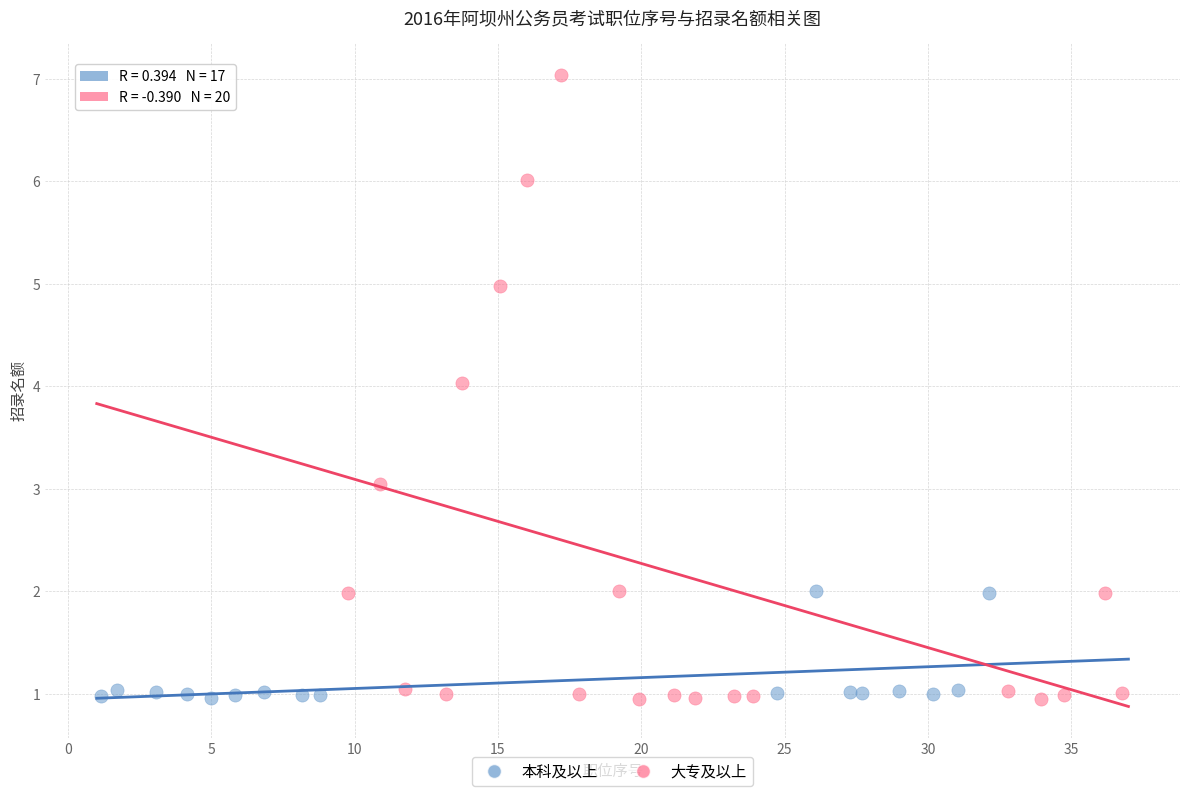

Which series contains the highest Y value?

大专及以上